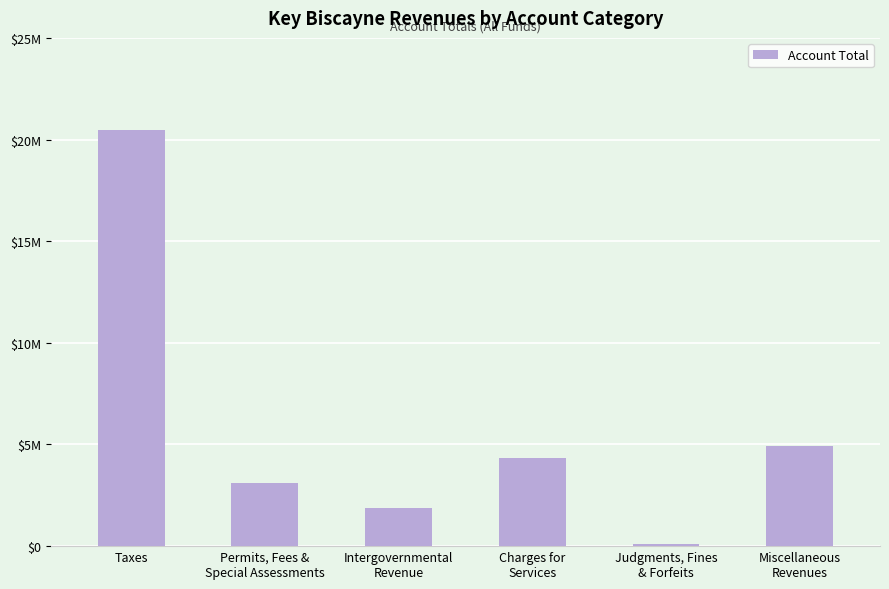

What is the difference between the maximum and minimum values?

20363479